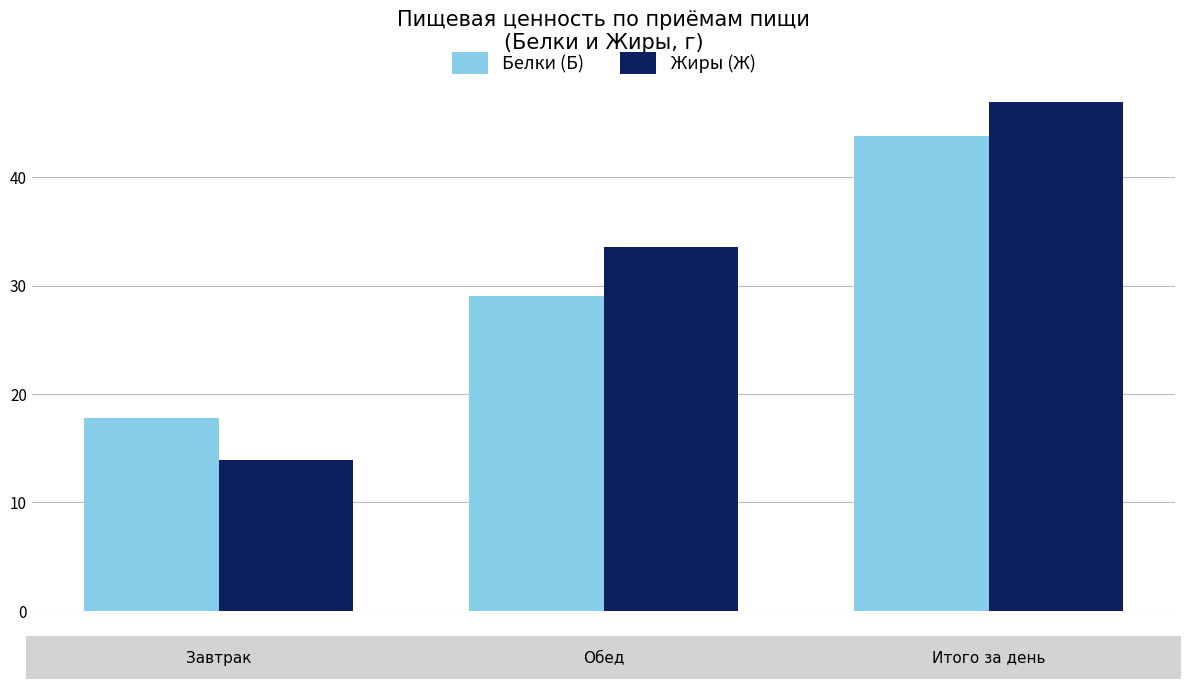

What is the minimum value shown in the chart?

13.9